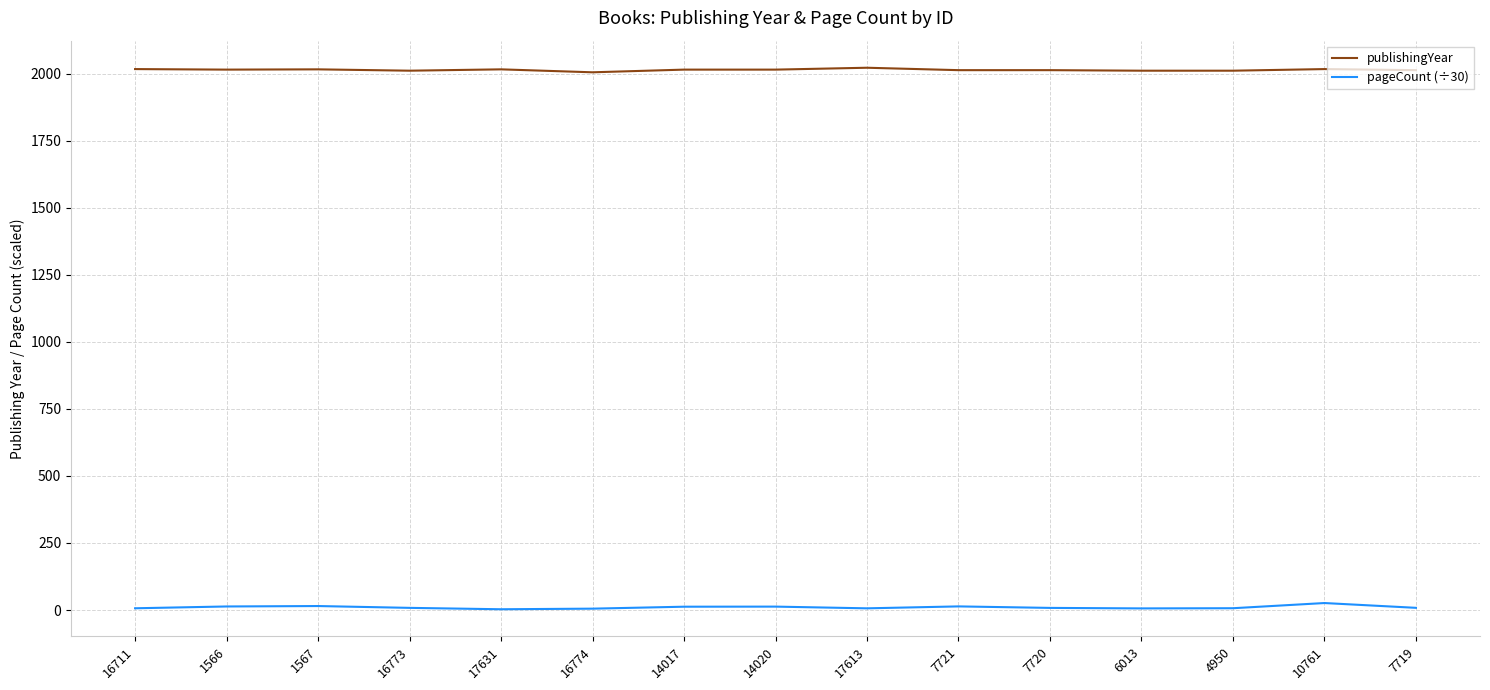

At how many categories does at least one series exceed 4?

15